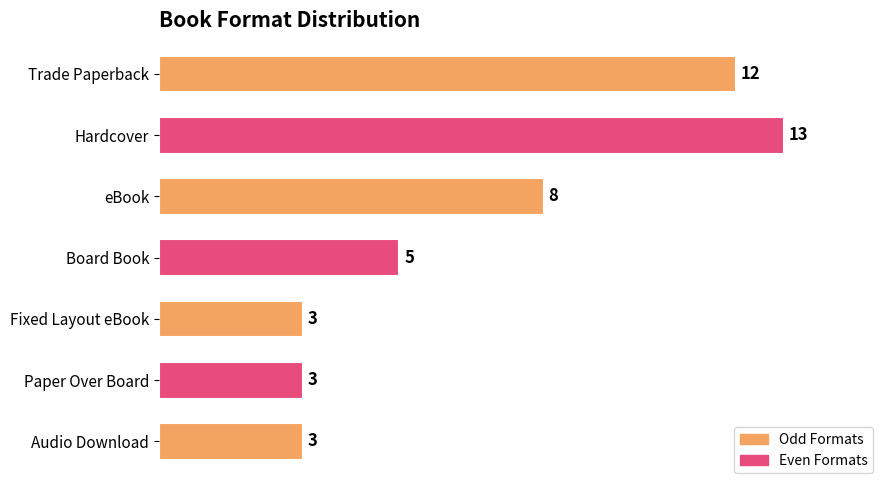

Is it true that the value at Audio Download is 3?

True